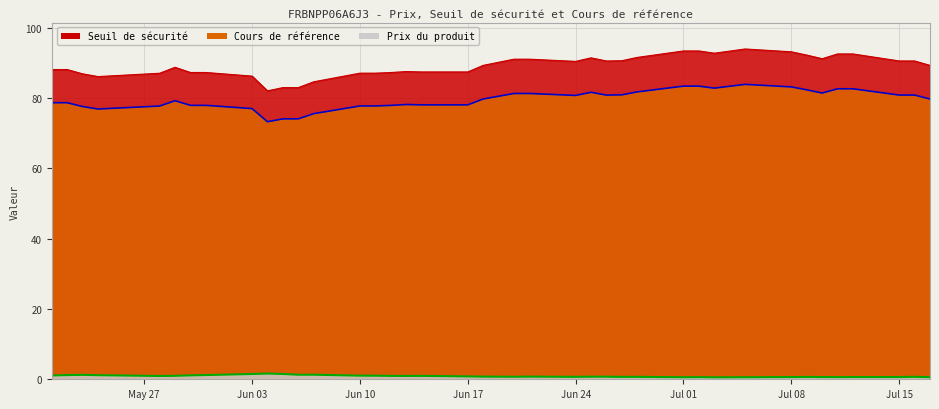

How many values in the Cours de référence series exceed 79?

21